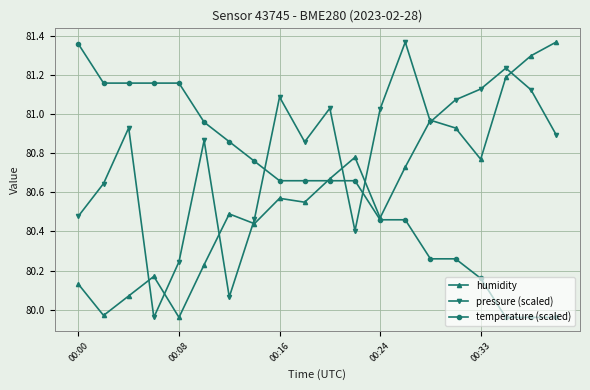

Which series has the largest total across all categories?

pressure (scaled)